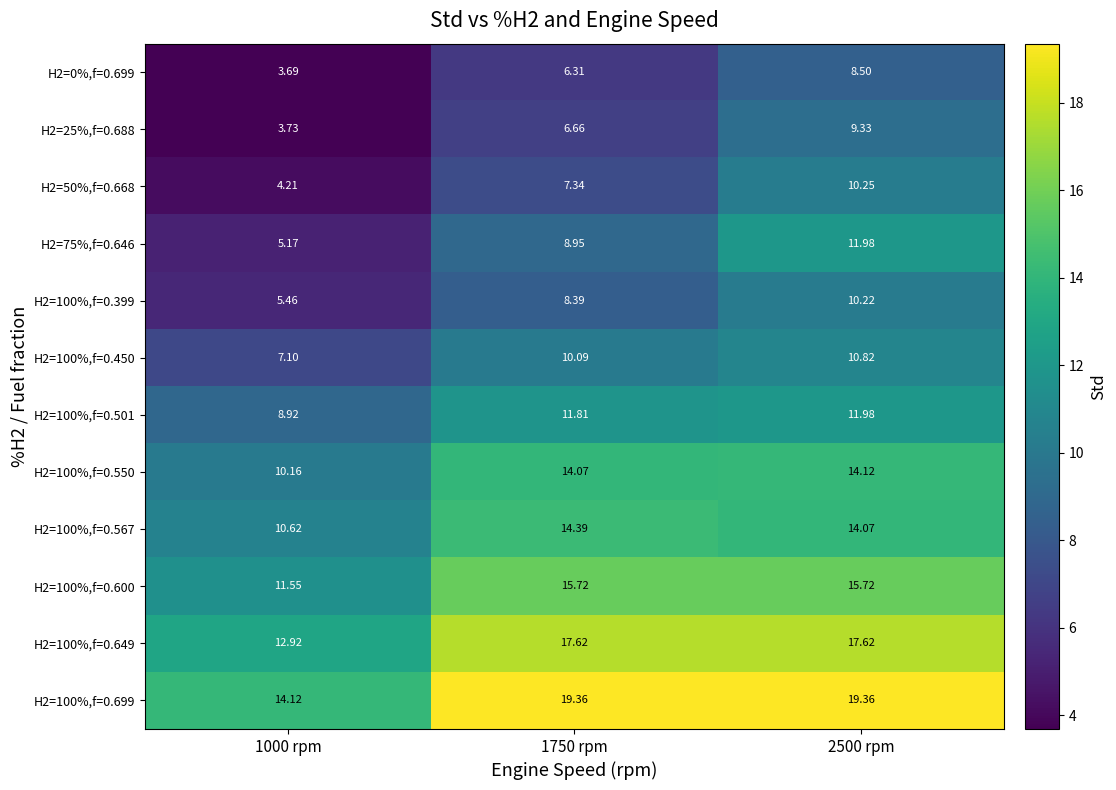

How many categories are shown in the chart?

3